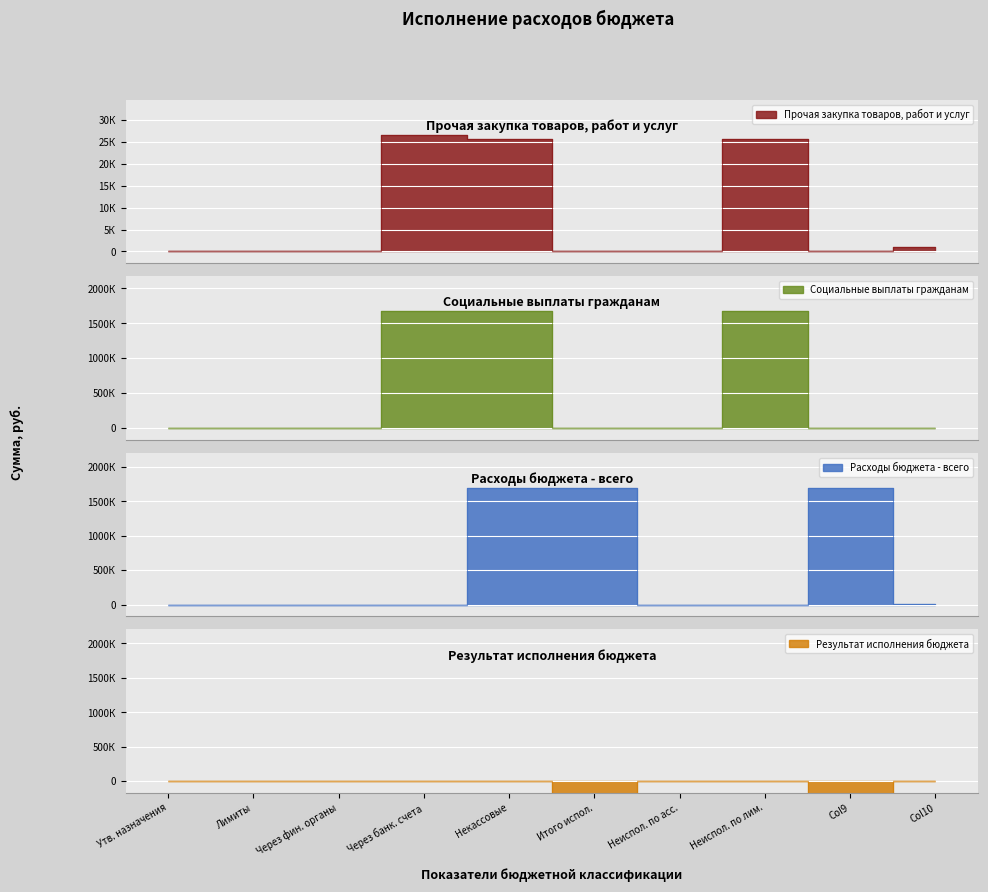

True or false: Расходы бюджета - всего and Социальные выплаты гражданам intersect in this chart.

True